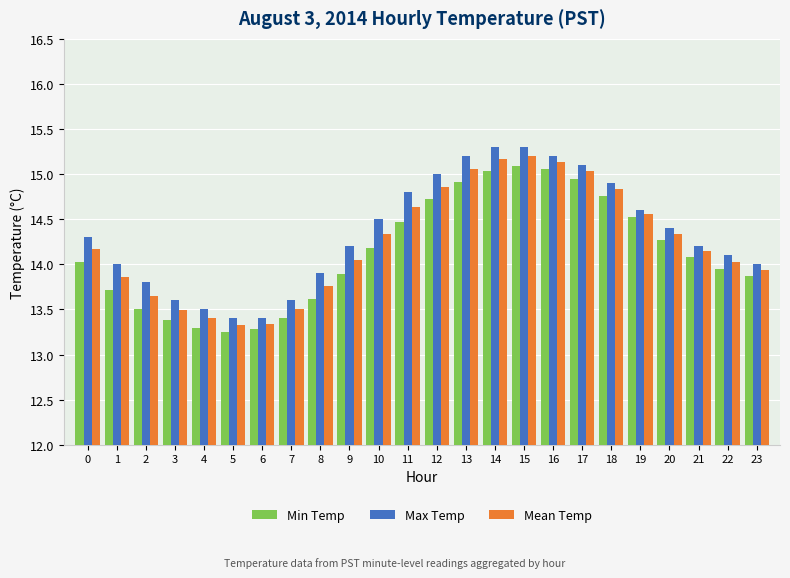

What is the total value across all series at 0?

42.5